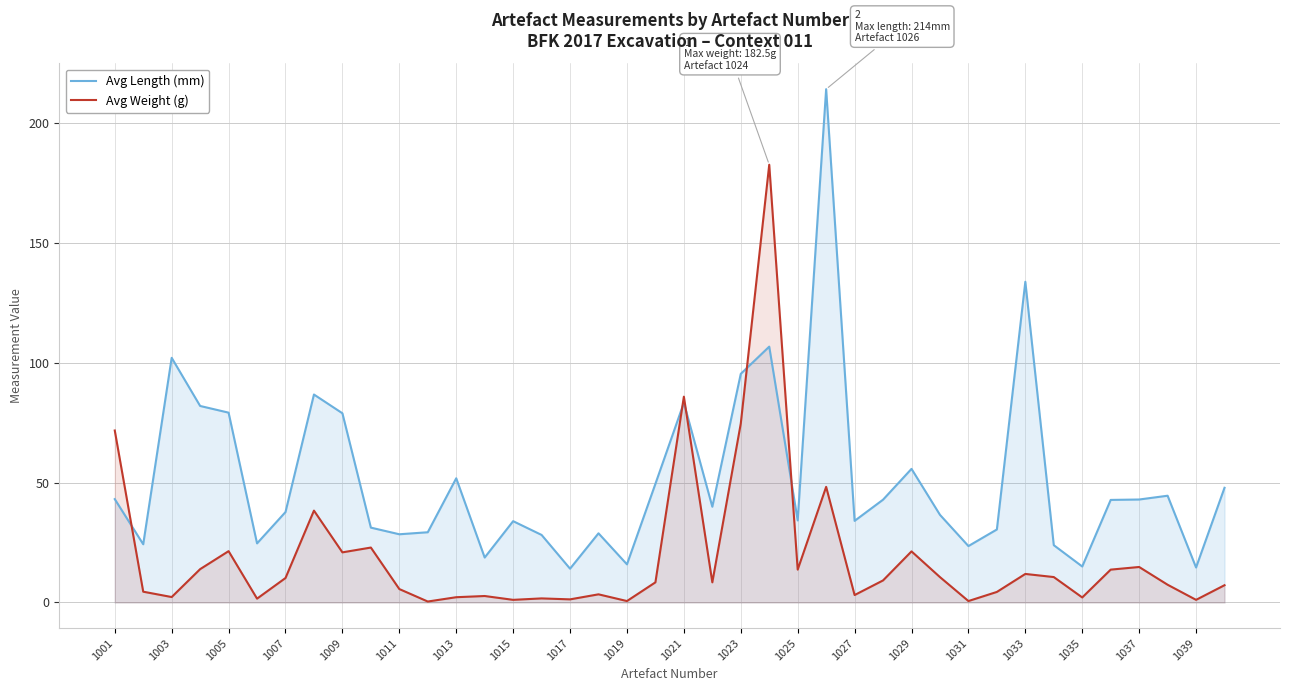

How many data points in Avg Length (mm) are less than 39?

20